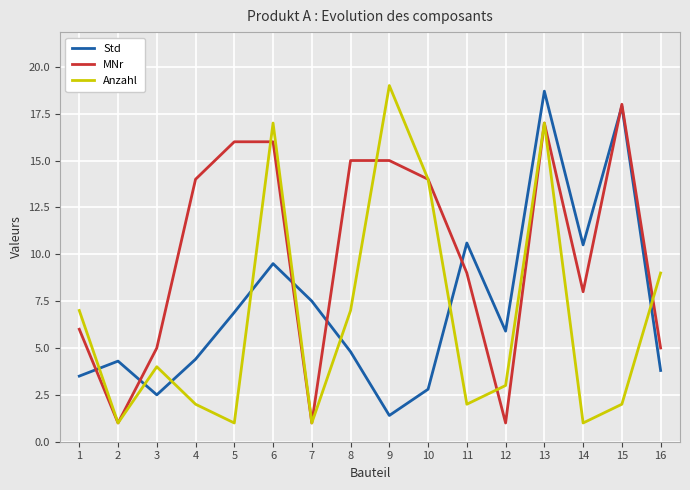

Between which two adjacent categories do Std and MNr first intersect?

1 and 2